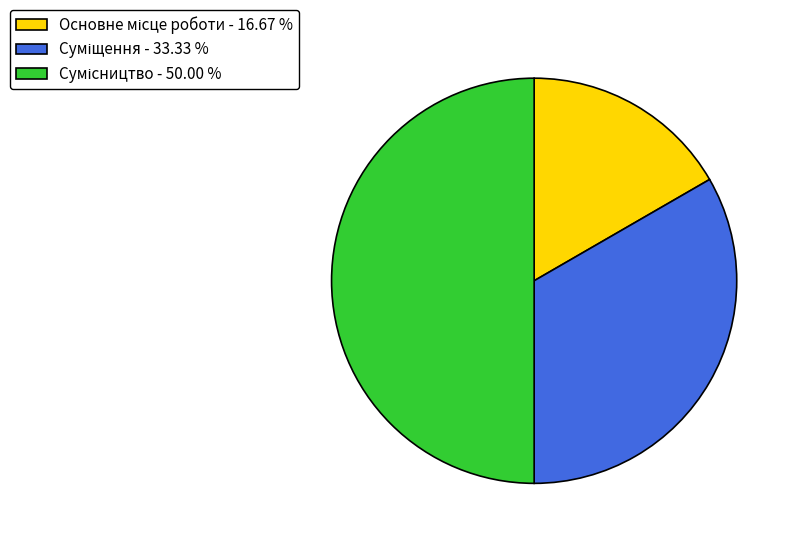

How many slices are in this pie chart?

3